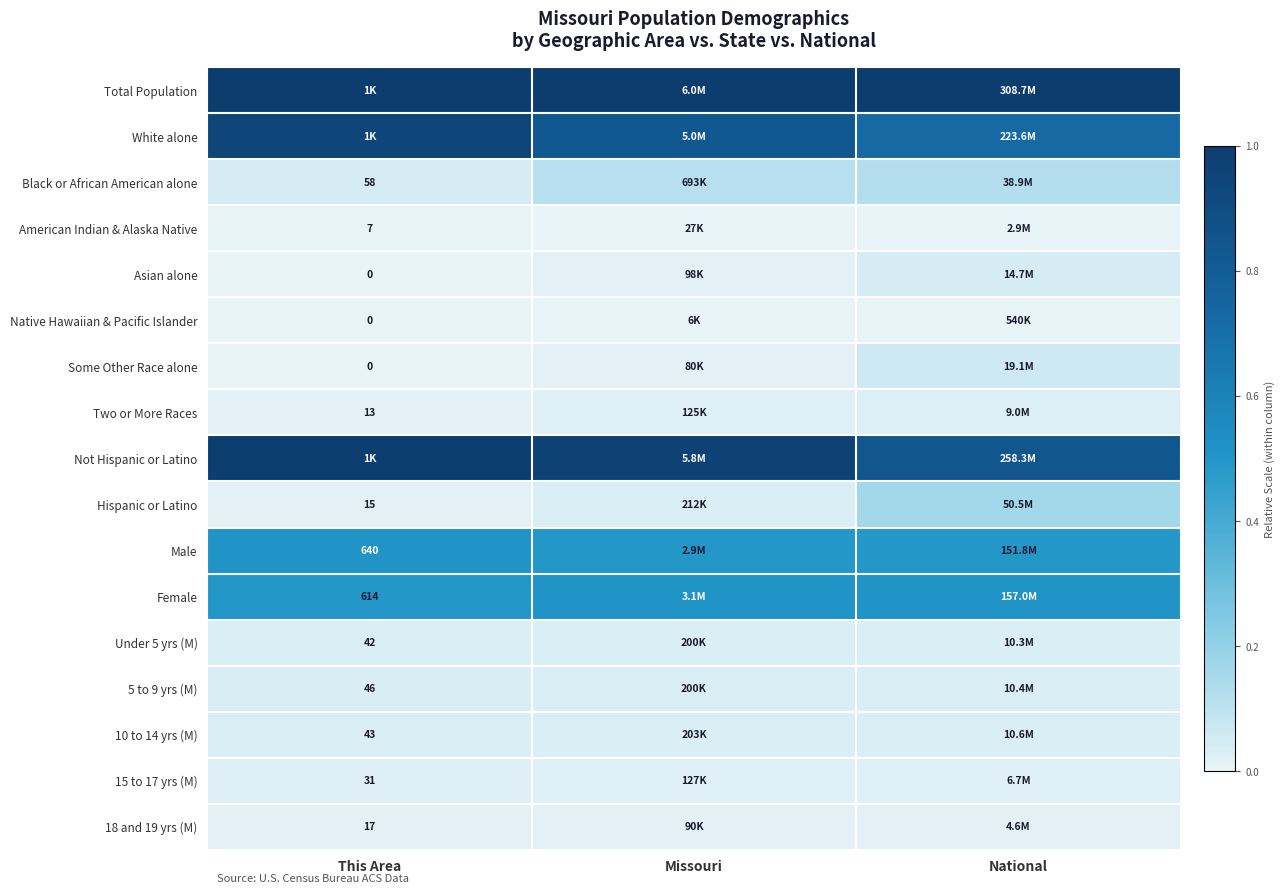

At how many categories does at least one series exceed 0?

3